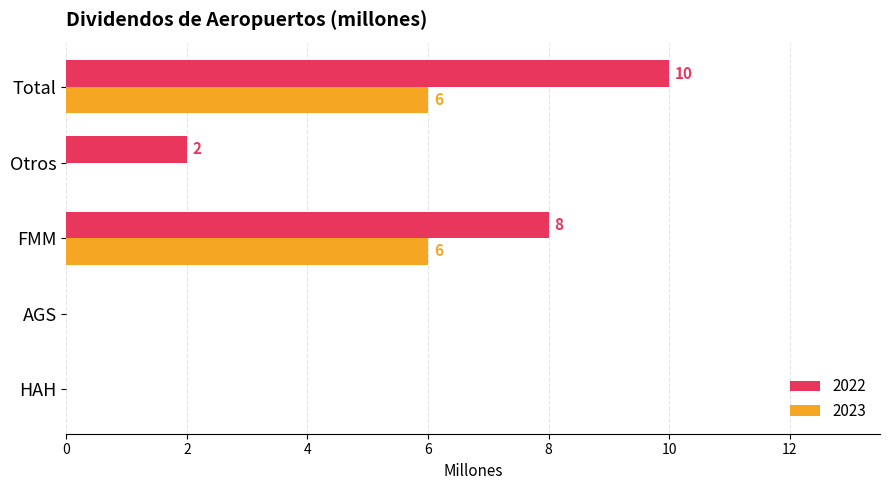

At which category does the chart reach its peak across all series?

Total